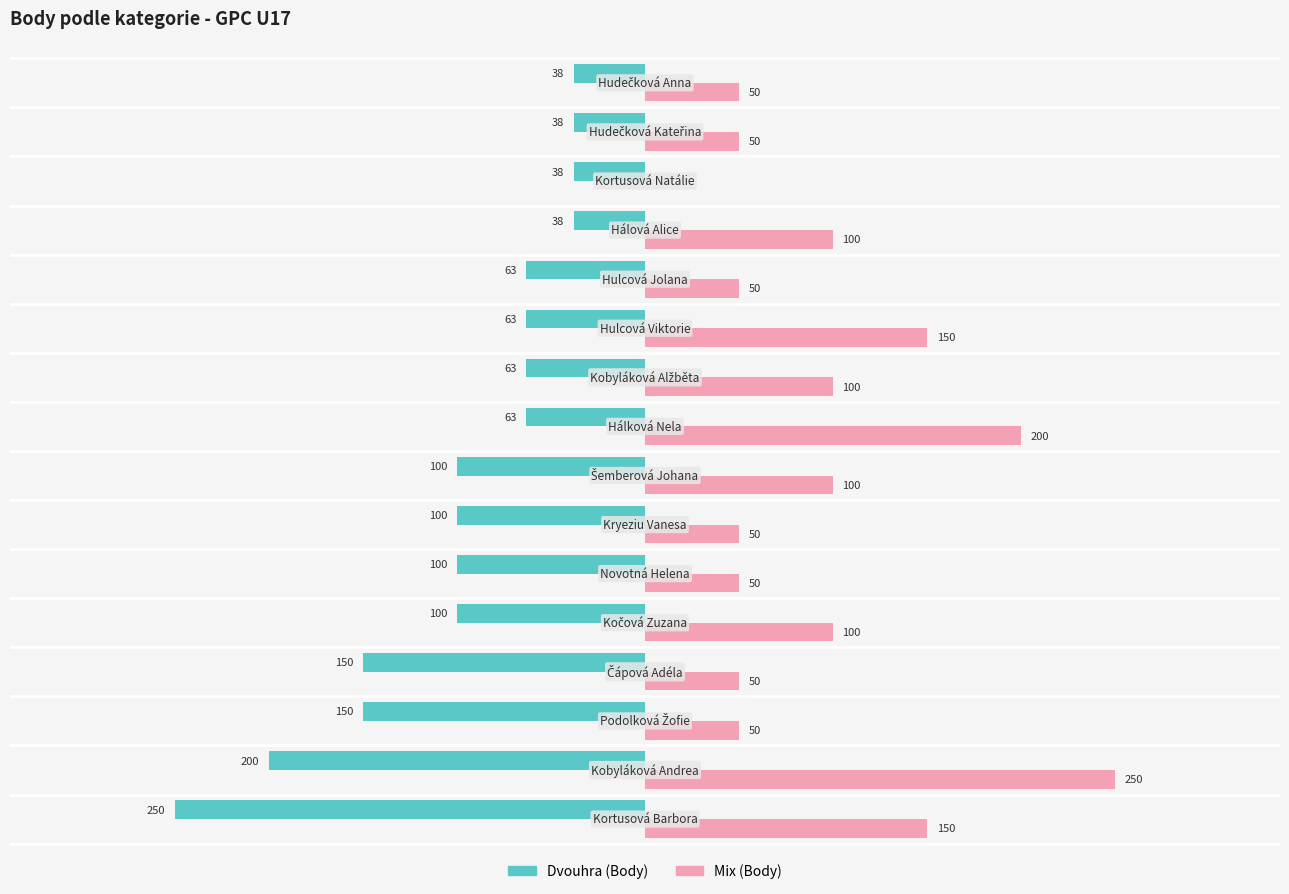

Which series has the largest total across all categories?

Mix (Body)